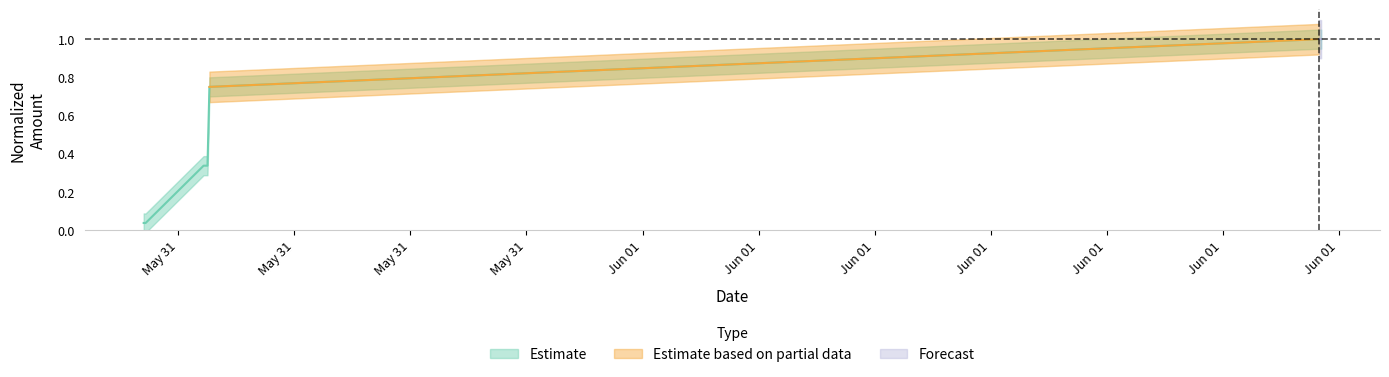

What is the change in value from 2021-05-31 12:45:00 to 2021-06-01 17:30:00?

+0.7